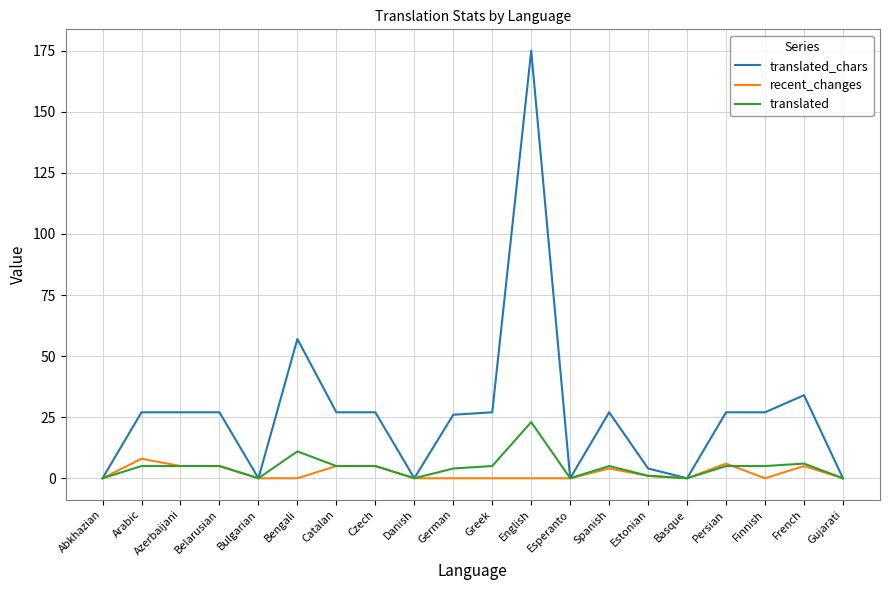

What is the total value across all series at English?

198